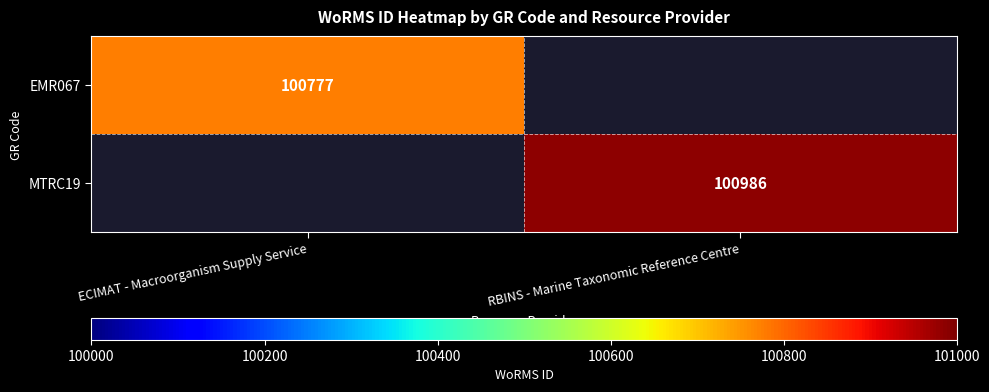

Is it true that MTRC19 equals 174650 at RBINS - Marine Taxonomic Reference Centre?

False